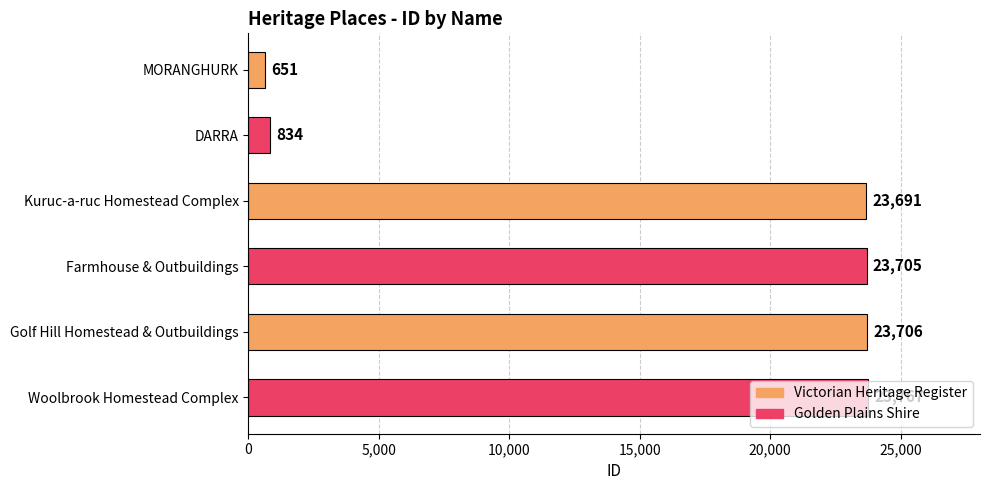

True or false: the data shows 7134 at Golf Hill Homestead & Outbuildings.

False